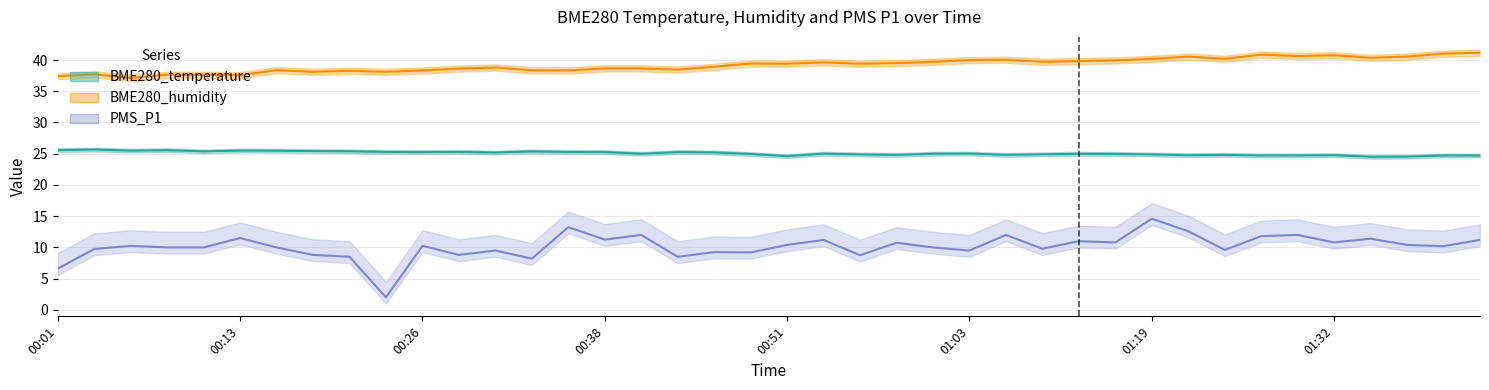

What is the smallest value displayed?

2.0